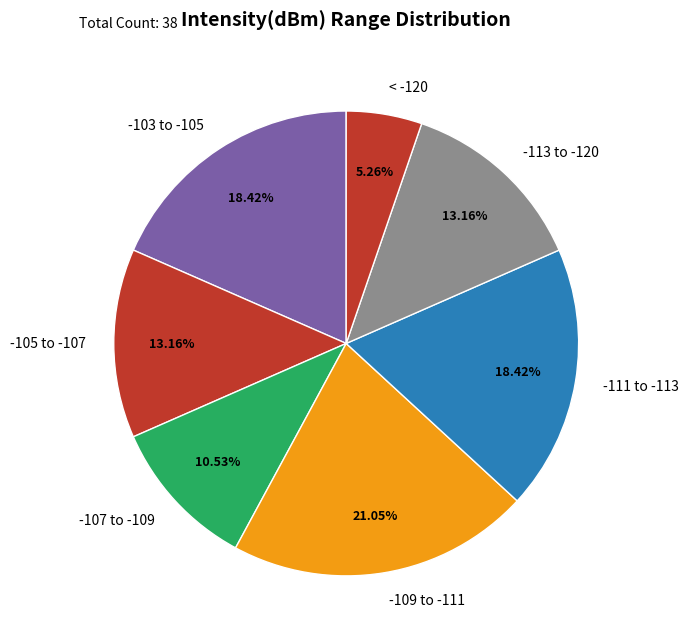

Does -111 to -113 represent more than half of the total?

No